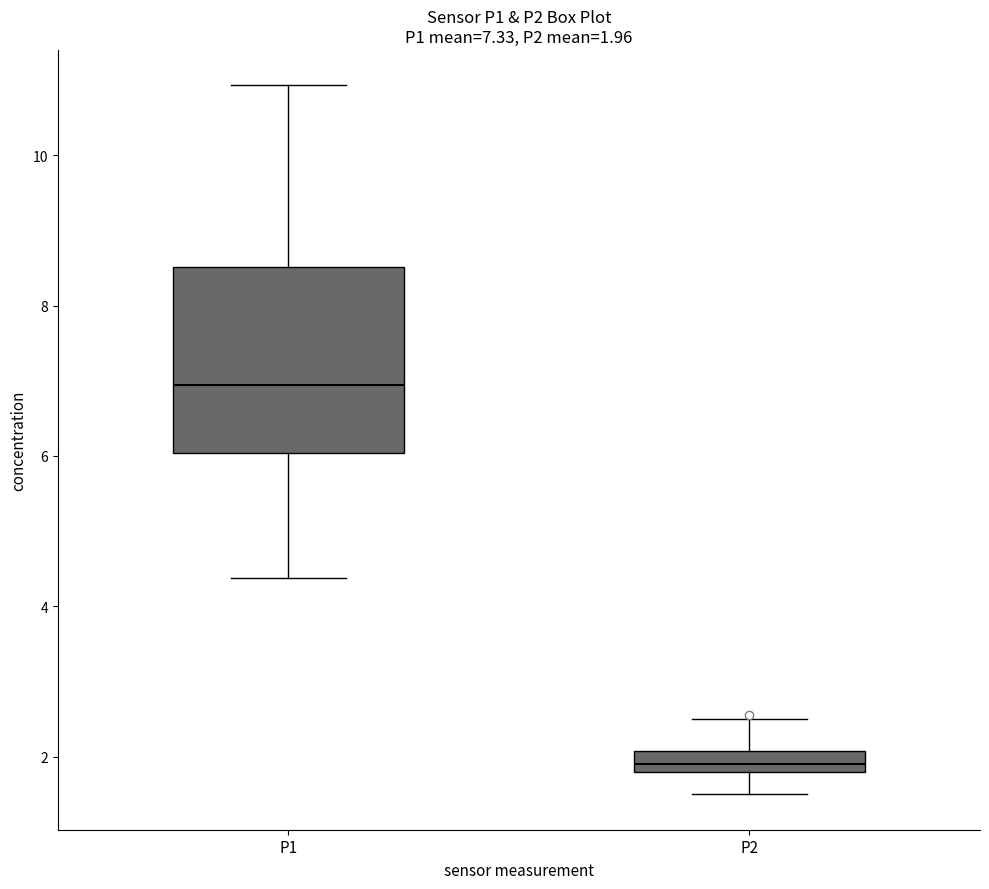

Which box's median line is the lowest?

P2